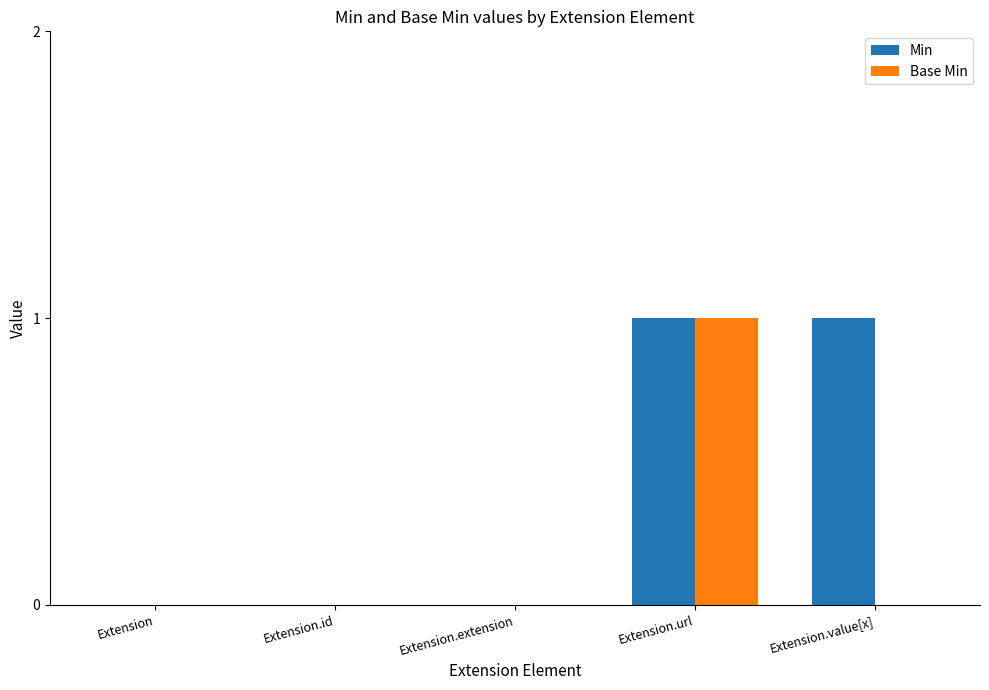

The value of Base Min at Extension.url is 0. True or false?

False